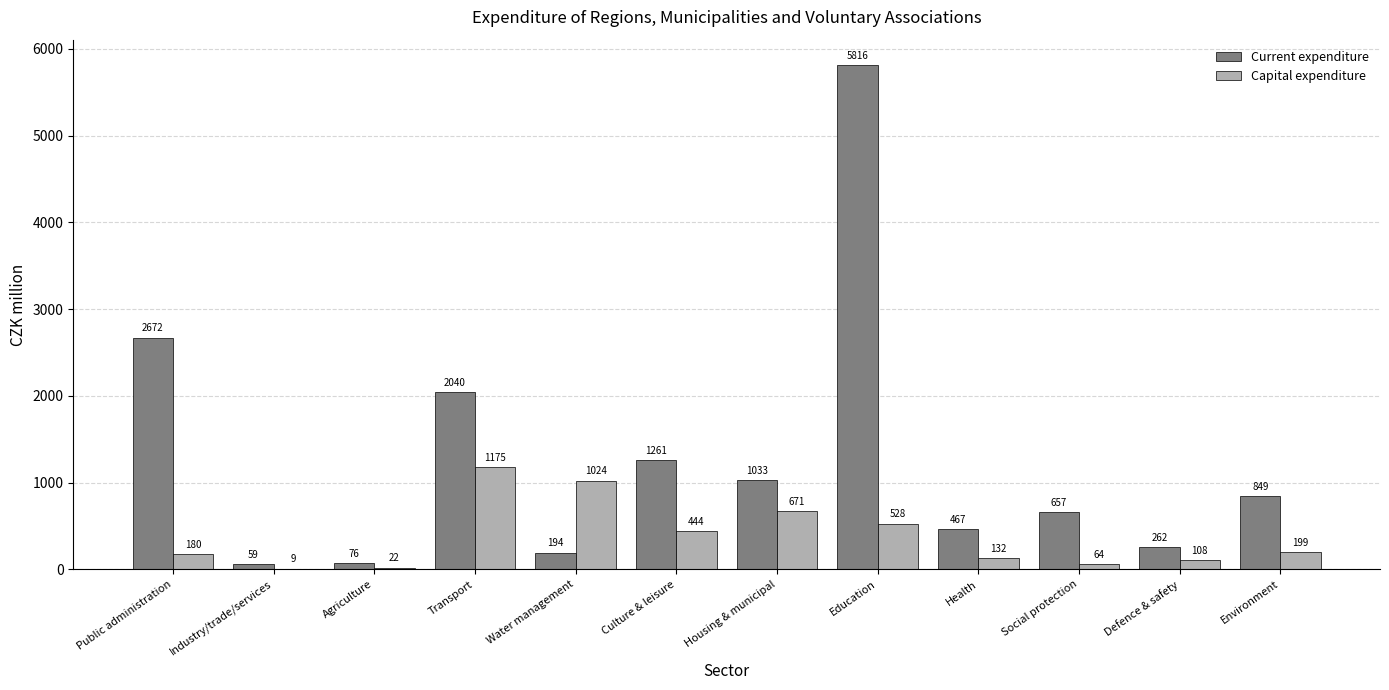

What is the highest value of the Current expenditure series?

5816.2